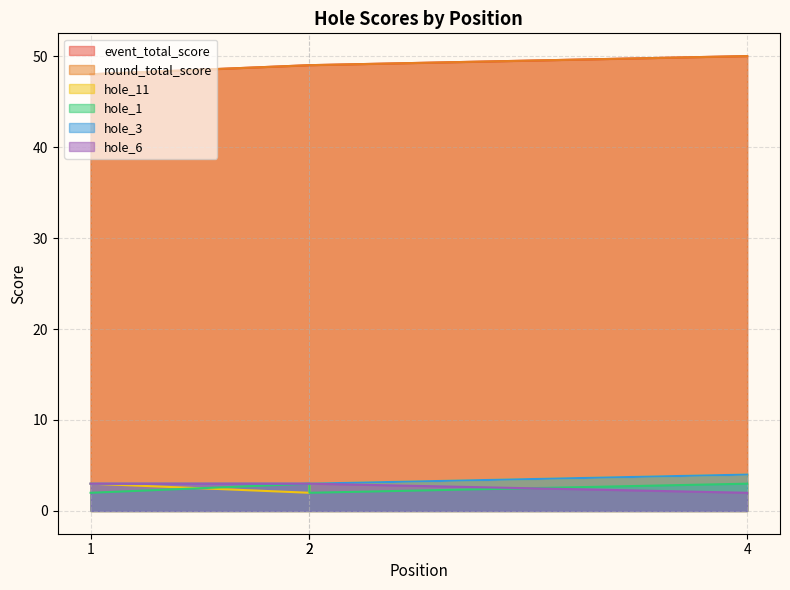

True or false: round_total_score and hole_6 cross at least once.

False